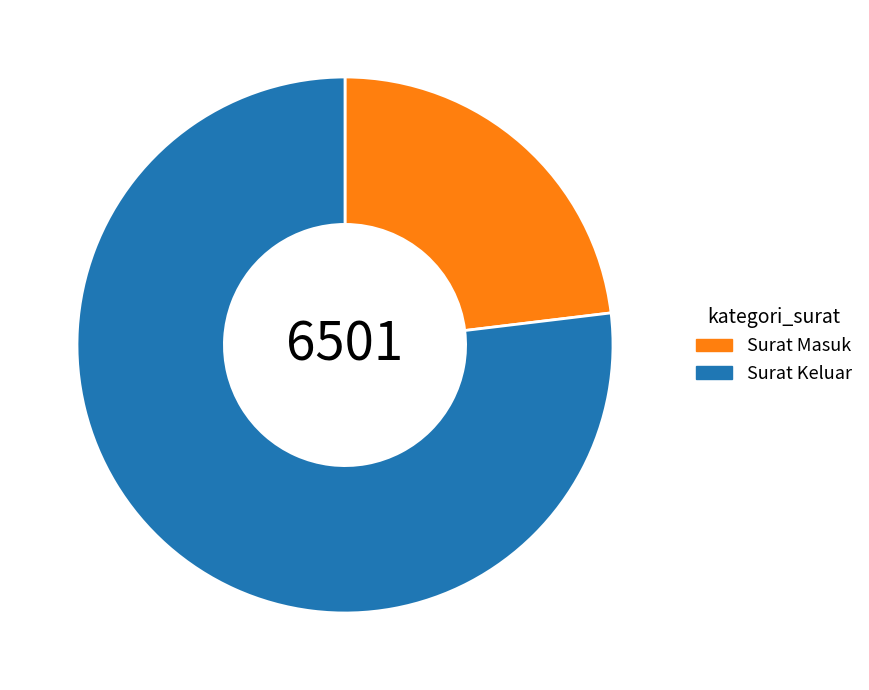

Between Surat Keluar and Surat Masuk, which is larger?

Surat Keluar